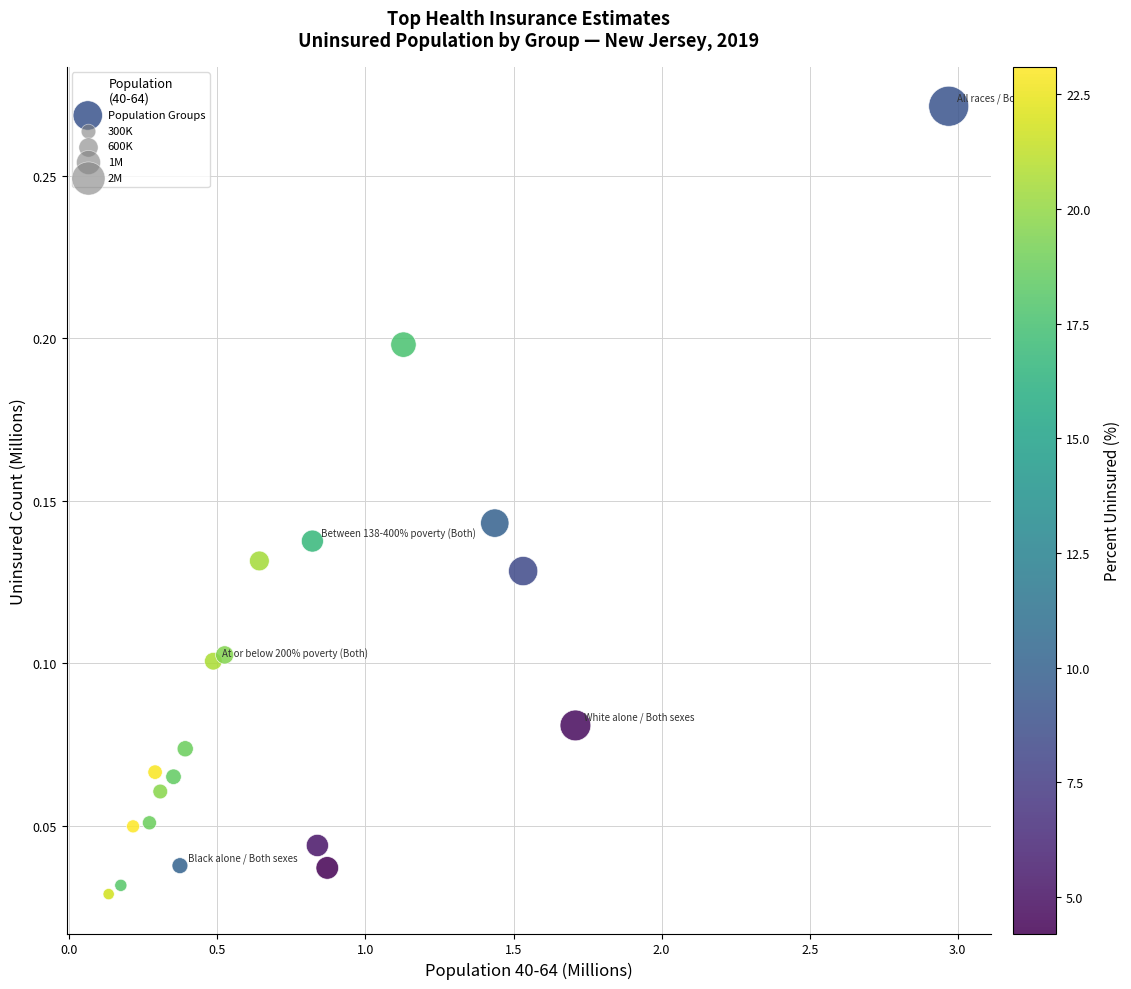

What is the range of X values (max minus min)?

2.8